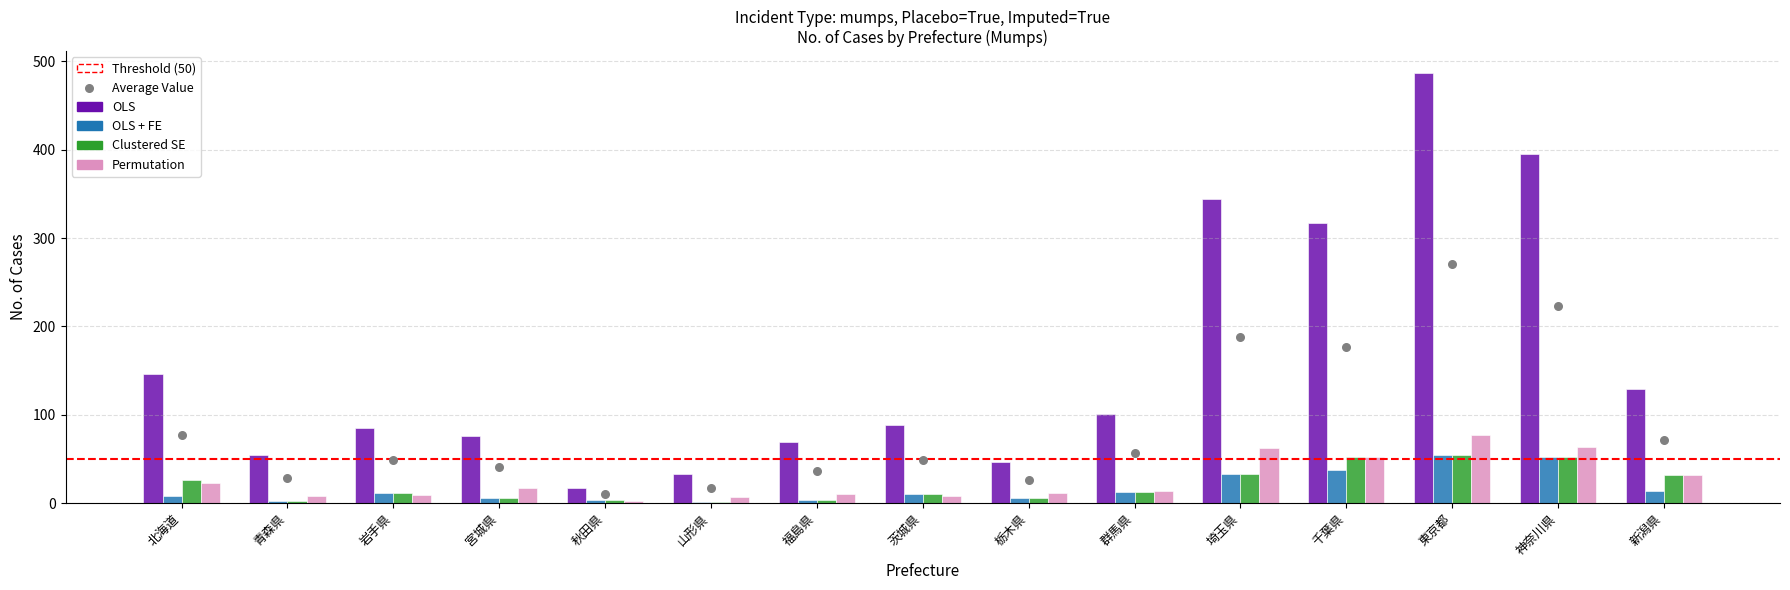

What is the total value across all series at 茨城県?

116